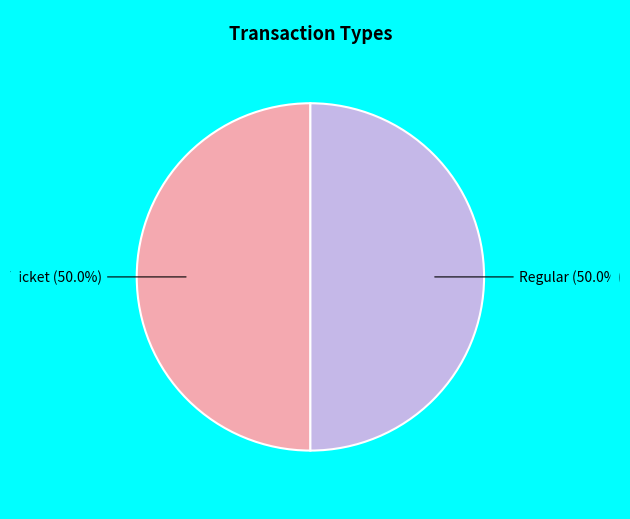

What is the smallest slice in the pie chart?

Ticket (io_index=0)